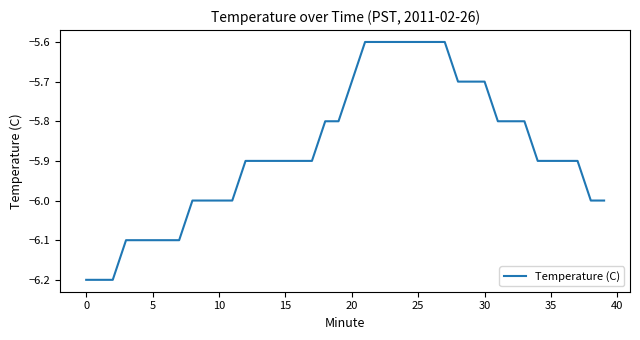

What is the greatest value displayed?

-5.6